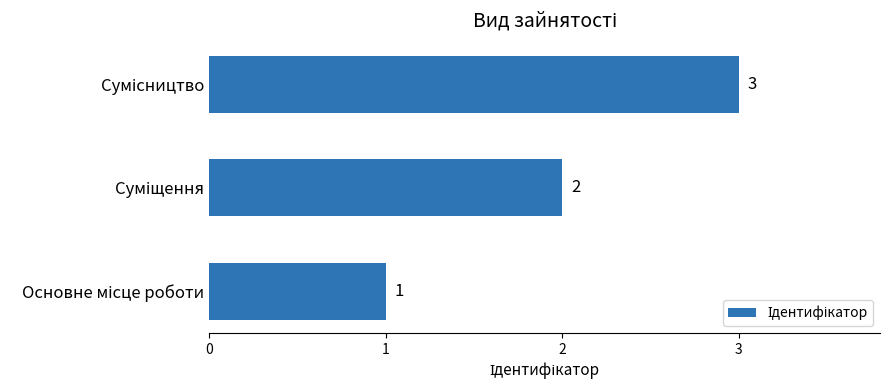

How many bars are there in total?

3